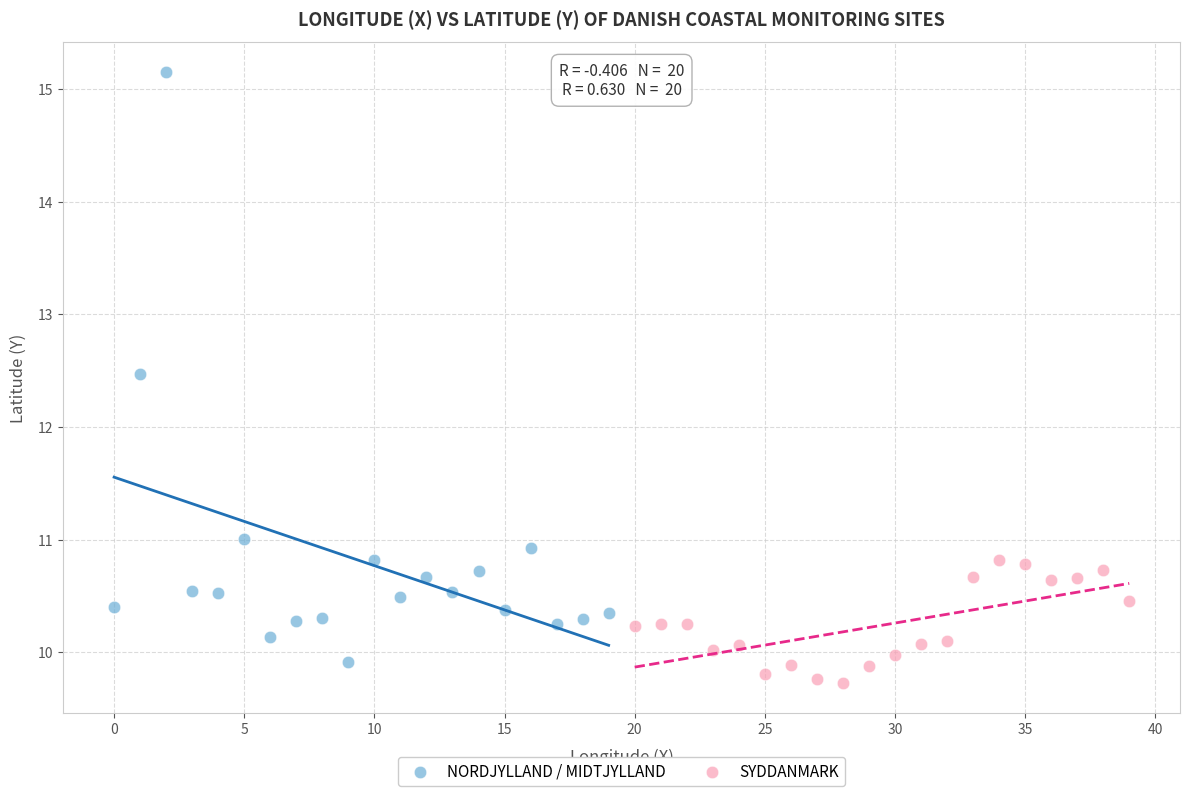

Which series contains the highest Y value?

NORDJYLLAND / MIDTJYLLAND